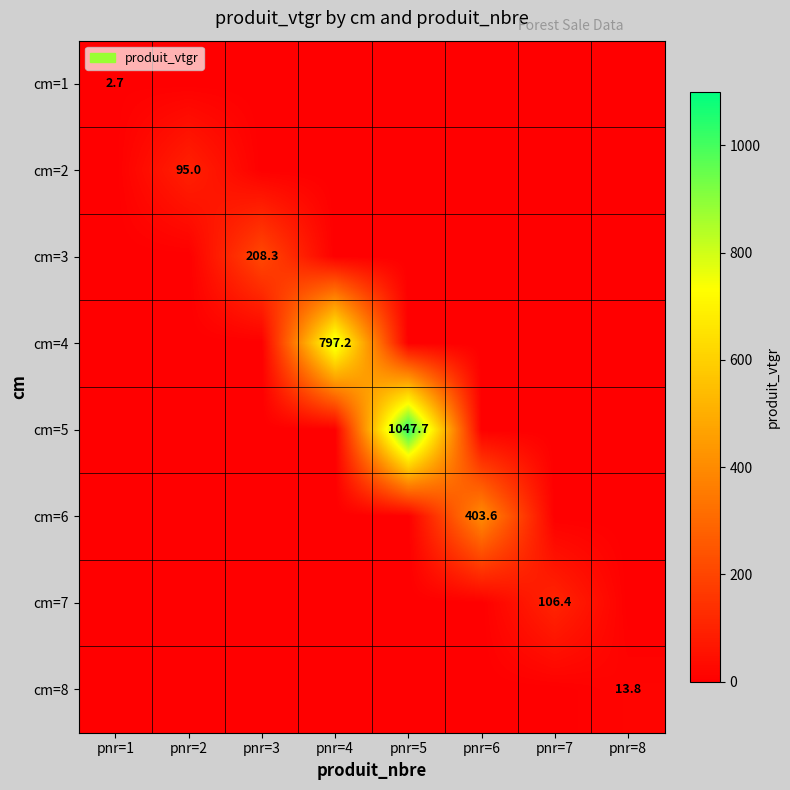

True or false: cm=8 has a value of 24.1 at pnr=8.

False